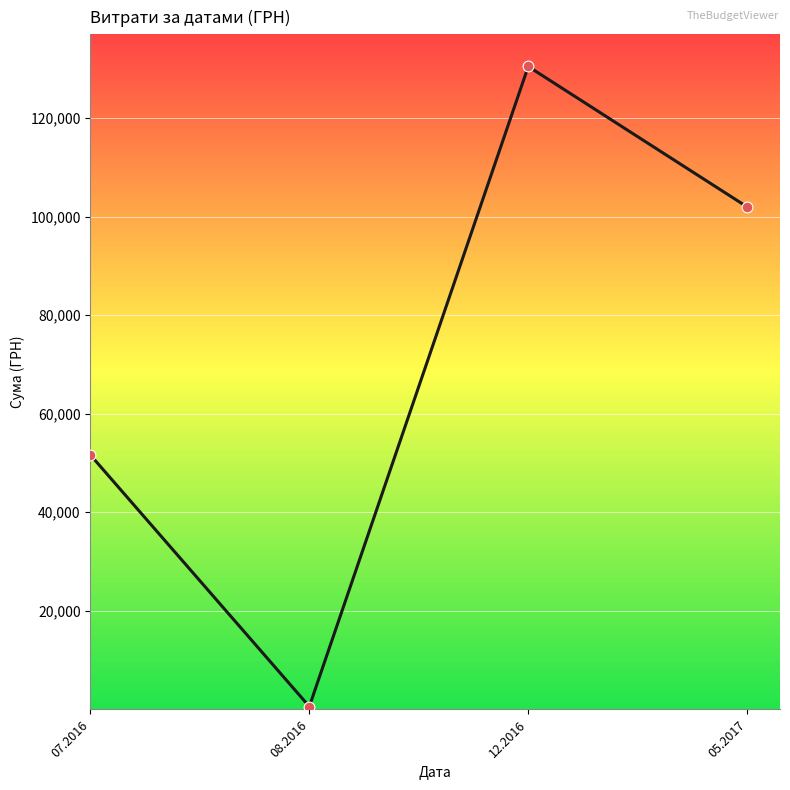

Approximately how many times larger is the value at 12.2016 compared to 08.2016?

219.6